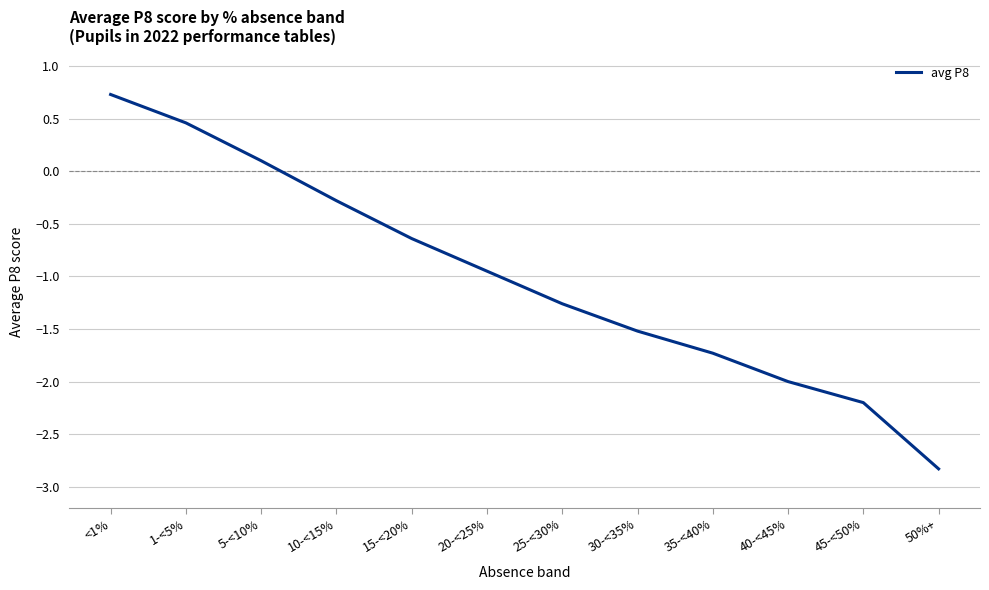

What is the sum of the values at 45-<50% and 10-<15%?

-2.5